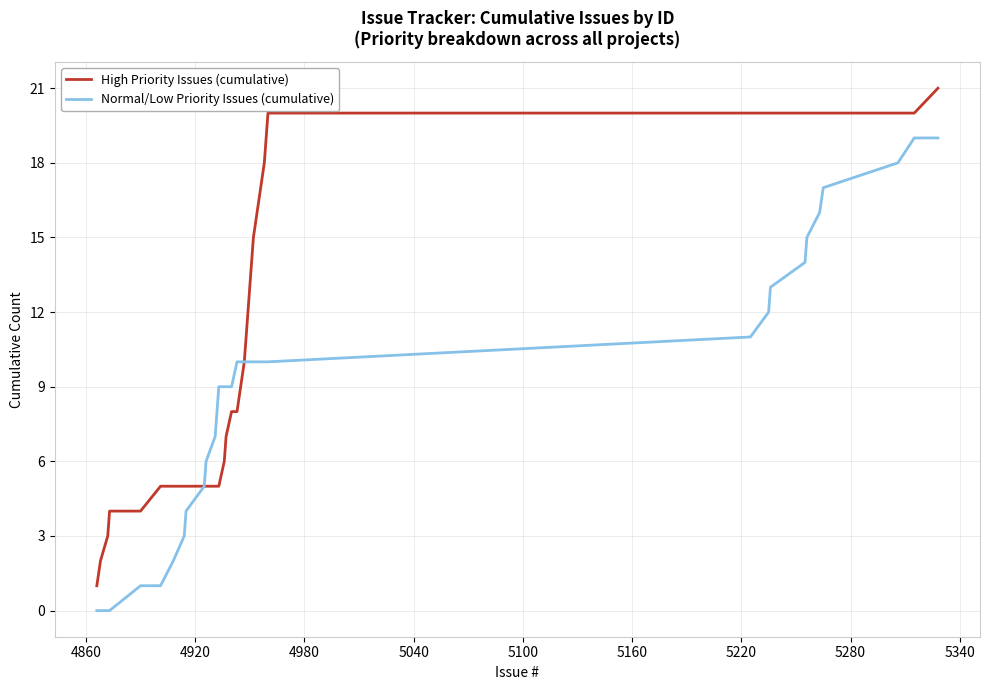

List the series in order of their overall mean, lowest first.

Normal/Low Priority Issues (cumulative), High Priority Issues (cumulative)